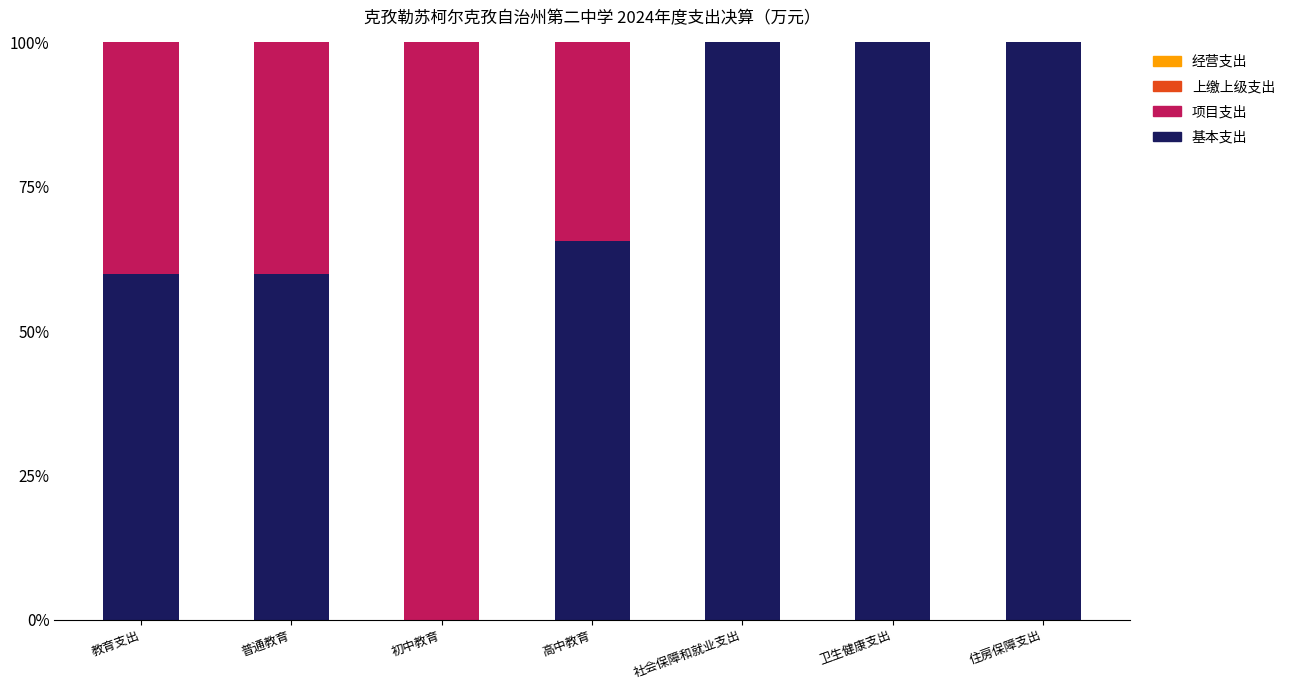

Reading left to right, transcribe the values for 基本支出.

教育支出=59.8	普通教育=59.8	初中教育=0.0	高中教育=65.5	社会保障和就业支出=100.0	卫生健康支出=100.0	住房保障支出=100.0